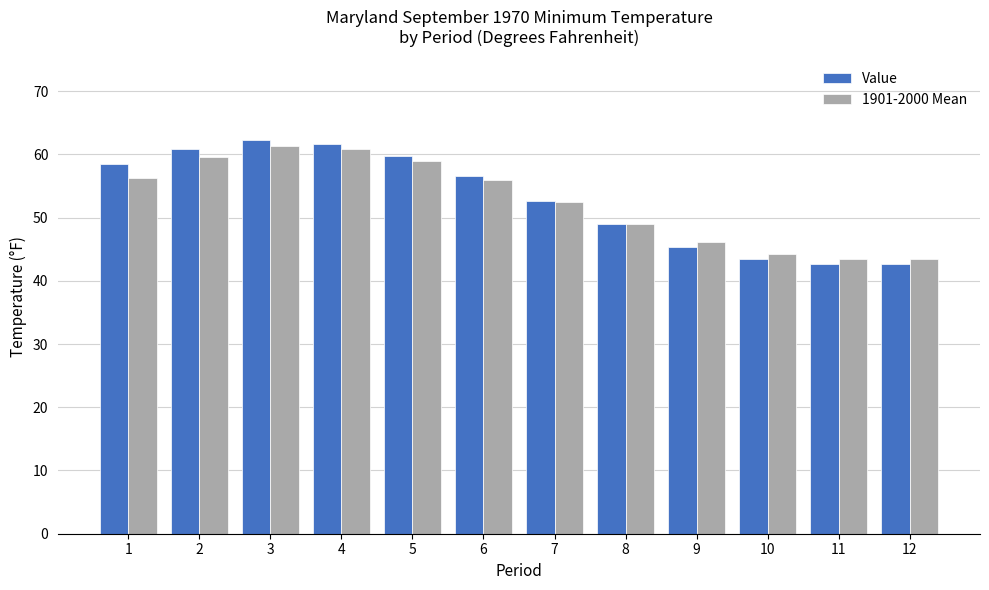

What is the sum of the 1901-2000 Mean values at 11 and 2?

103.0